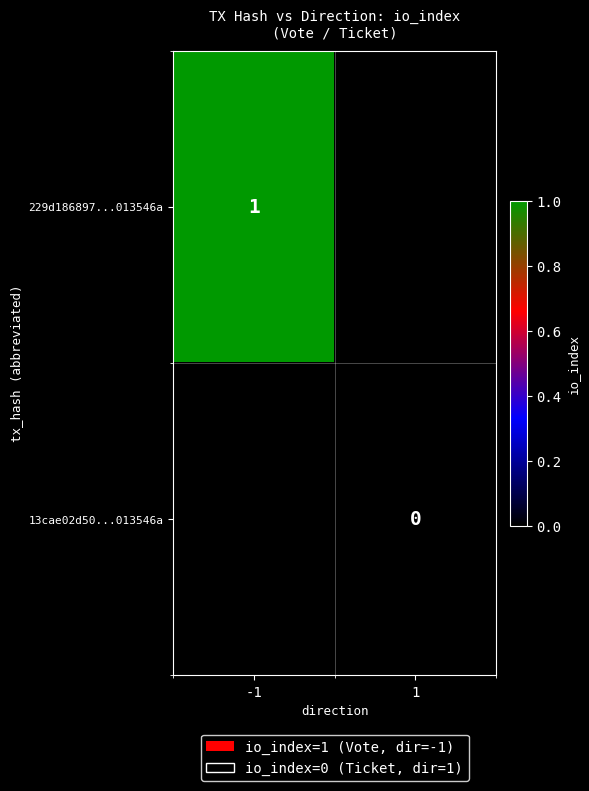

Which category has the highest value across all series?

-1